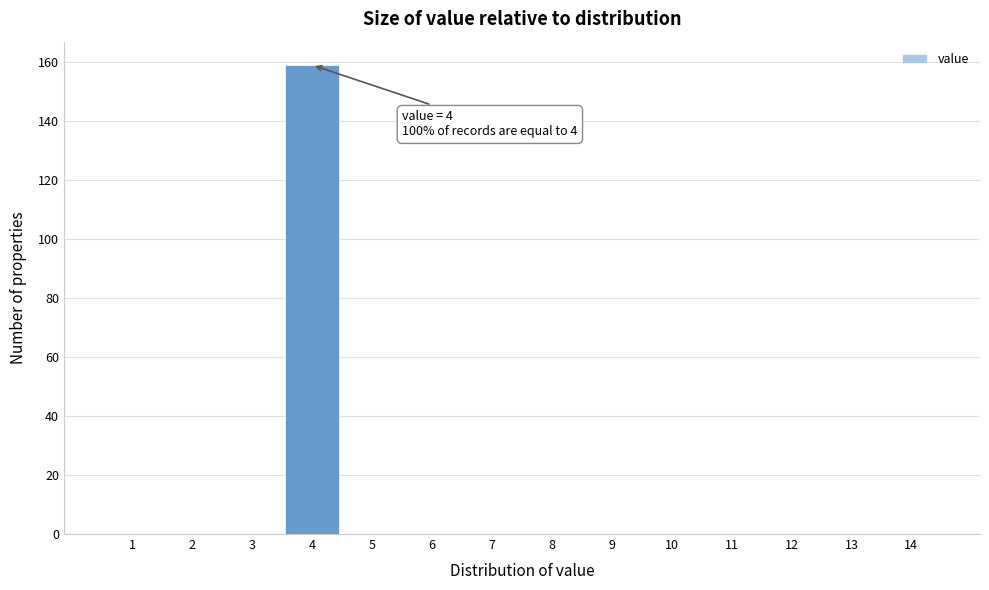

Reading left to right, list all the values displayed in this chart.

1=0	2=0	3=0	4=159	5=0	6=0	7=0	8=0	9=0	10=0	11=0	12=0	13=0	14=0